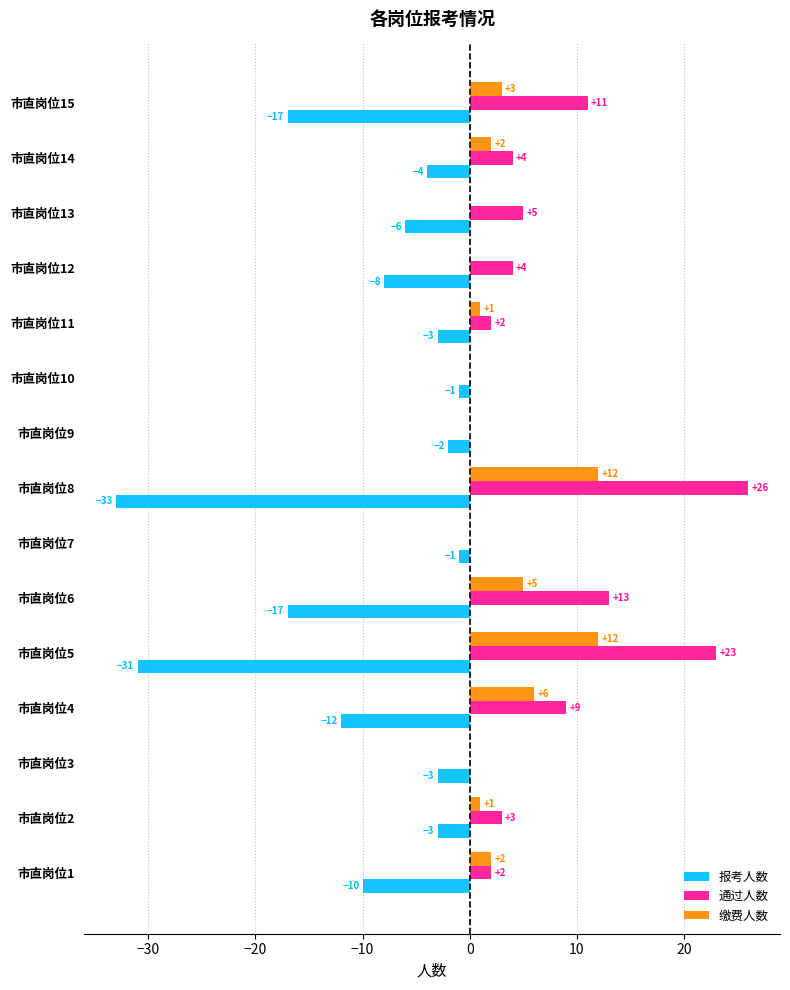

Which series has the largest total across all categories?

通过人数